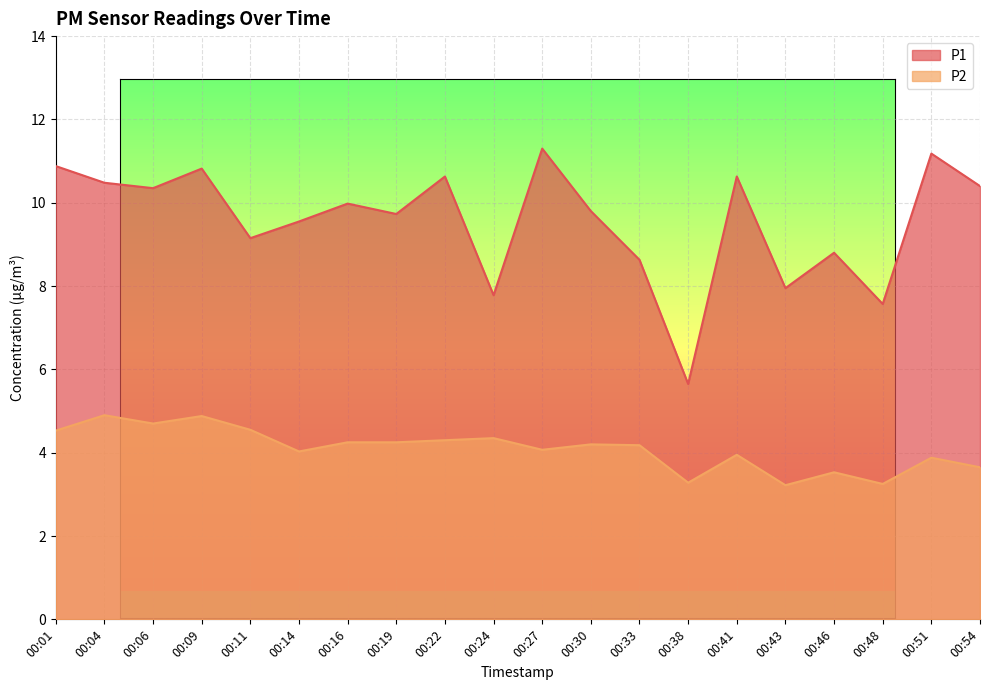

What is the value of the P1 point at the 7th from the left?

10.0